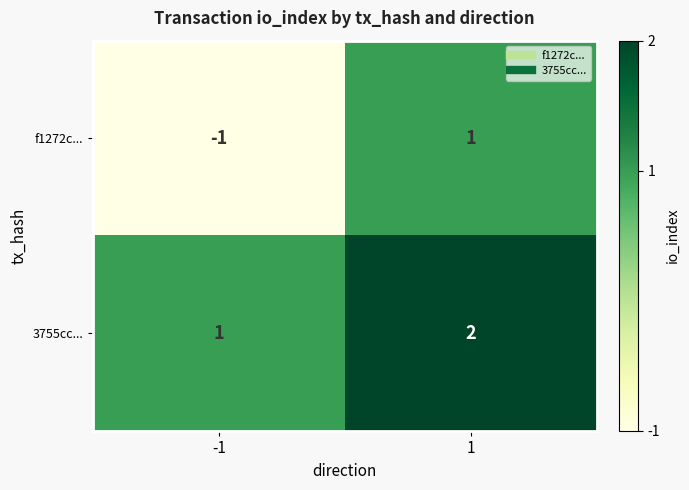

Rank the series at 1 from lowest to highest value.

f1272c..., 3755cc...